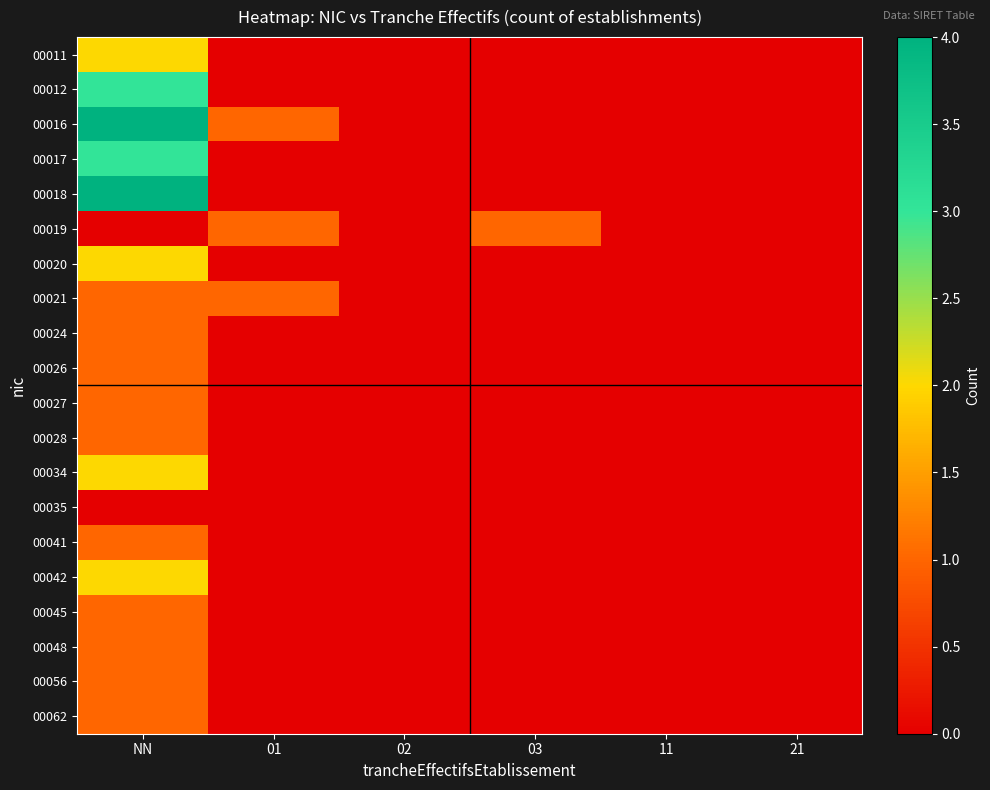

Reading right to left, list all the values displayed in this chart.

00011: 21=0	11=0	03=0	02=0	01=0	NN=2
00012: 21=0	11=0	03=0	02=0	01=0	NN=3
00016: 21=0	11=0	03=0	02=0	01=1	NN=4
00017: 21=0	11=0	03=0	02=0	01=0	NN=3
00018: 21=0	11=0	03=0	02=0	01=0	NN=4
00019: 21=0	11=0	03=1	02=0	01=1	NN=0
00020: 21=0	11=0	03=0	02=0	01=0	NN=2
00021: 21=0	11=0	03=0	02=0	01=1	NN=1
00024: 21=0	11=0	03=0	02=0	01=0	NN=1
00026: 21=0	11=0	03=0	02=0	01=0	NN=1
00027: 21=0	11=0	03=0	02=0	01=0	NN=1
00028: 21=0	11=0	03=0	02=0	01=0	NN=1
00034: 21=0	11=0	03=0	02=0	01=0	NN=2
00035: 21=0	11=0	03=0	02=0	01=0	NN=0
00041: 21=0	11=0	03=0	02=0	01=0	NN=1
00042: 21=0	11=0	03=0	02=0	01=0	NN=2
00045: 21=0	11=0	03=0	02=0	01=0	NN=1
00048: 21=0	11=0	03=0	02=0	01=0	NN=1
00056: 21=0	11=0	03=0	02=0	01=0	NN=1
00062: 21=0	11=0	03=0	02=0	01=0	NN=1